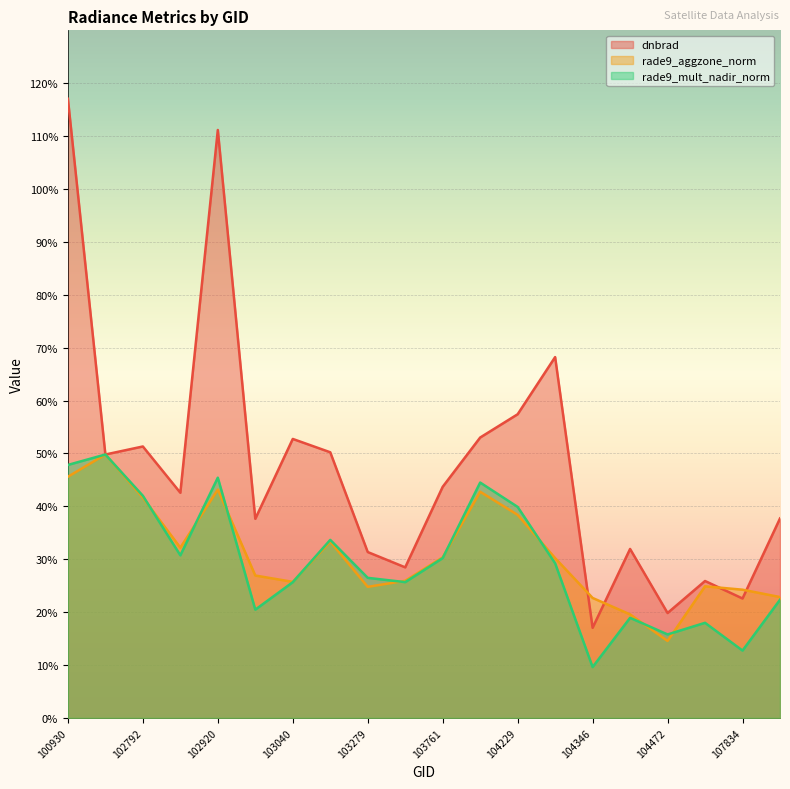

What is the difference between the highest and lowest values at 102920?

0.7